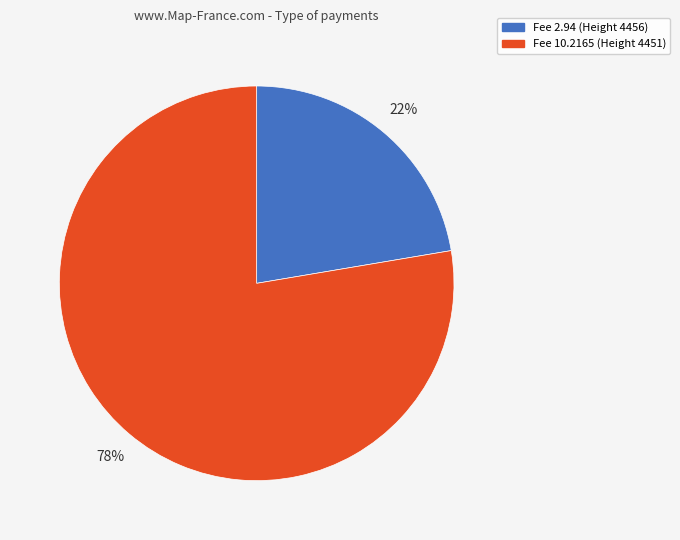

Is there a majority slice in this chart?

Yes